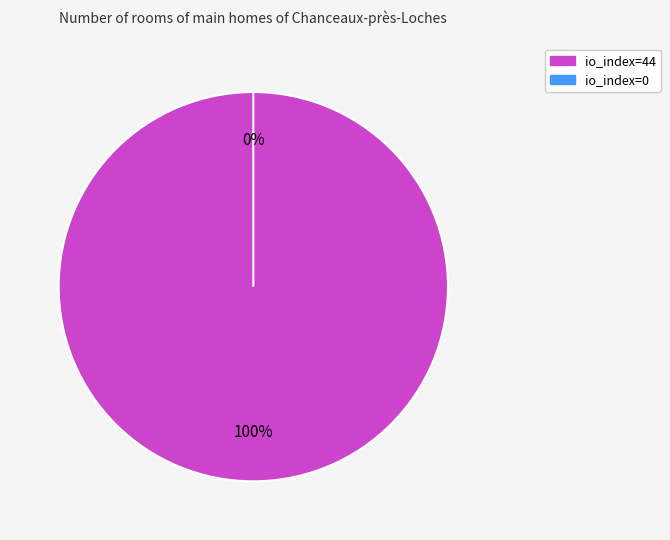

What is the total percentage of io_index=0 and io_index=44?

100.0%